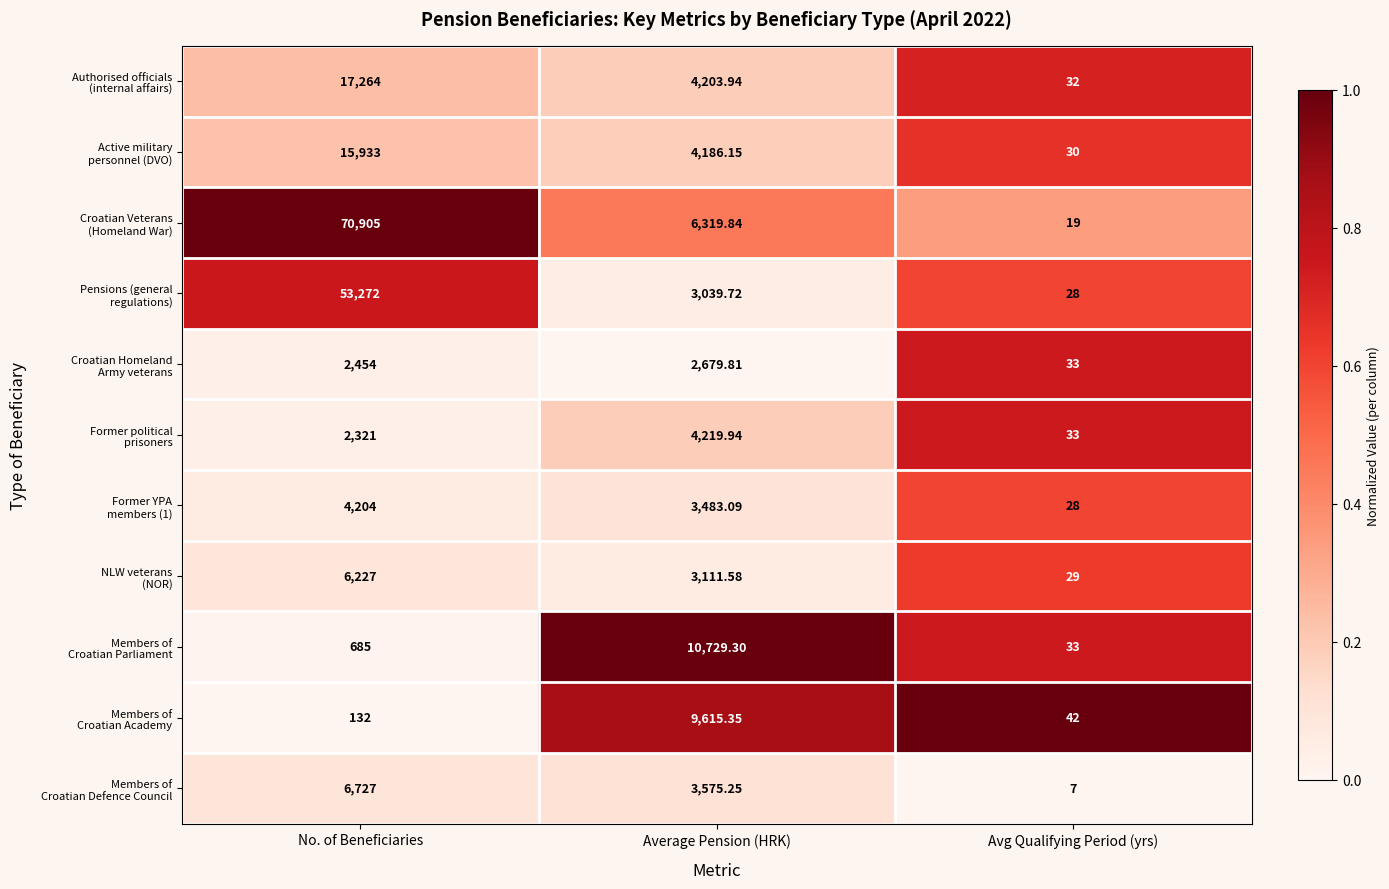

At which category is the sum across all series the highest?

No. of Beneficiaries